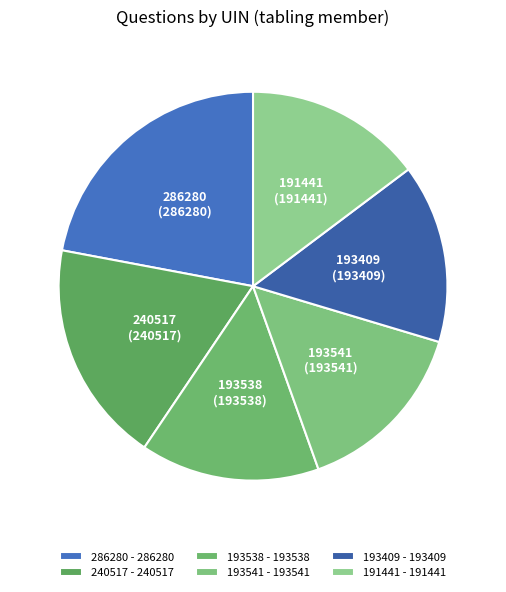

Is the sum of 286280 and 193538 greater than half?

No